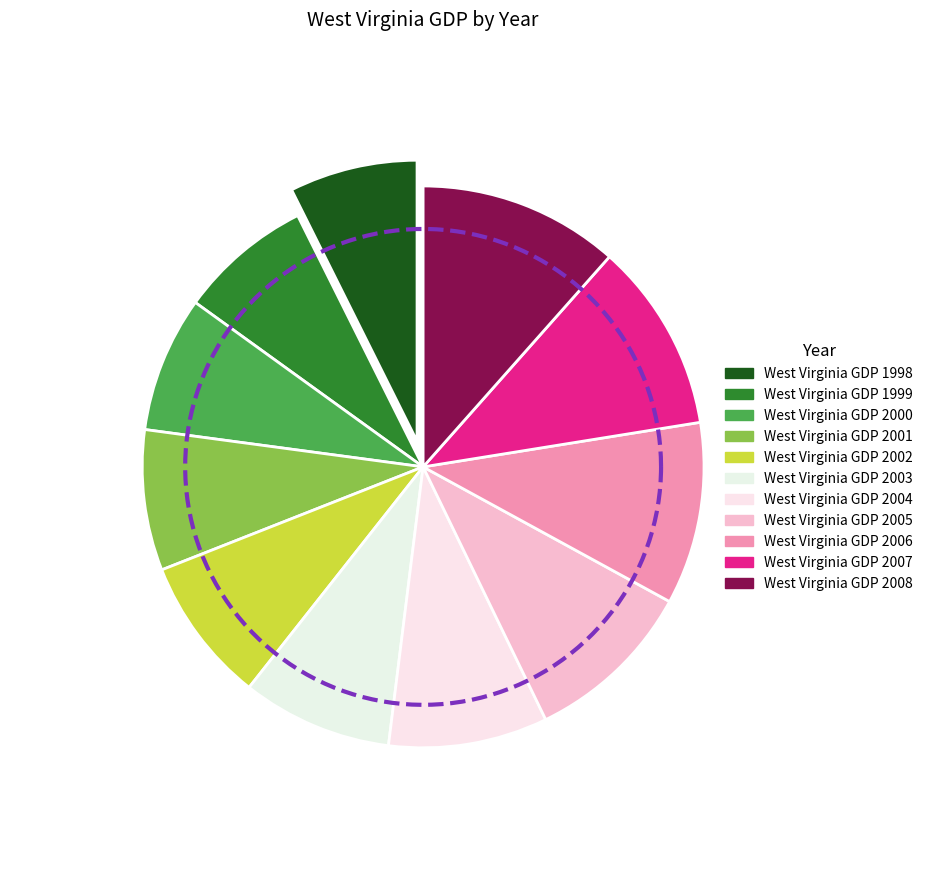

Rank the categories by value from highest to lowest.

West Virginia GDP 2008, West Virginia GDP 2007, West Virginia GDP 2006, West Virginia GDP 2005, West Virginia GDP 2004, West Virginia GDP 2003, West Virginia GDP 2002, West Virginia GDP 2001, West Virginia GDP 2000, West Virginia GDP 1999, West Virginia GDP 1998